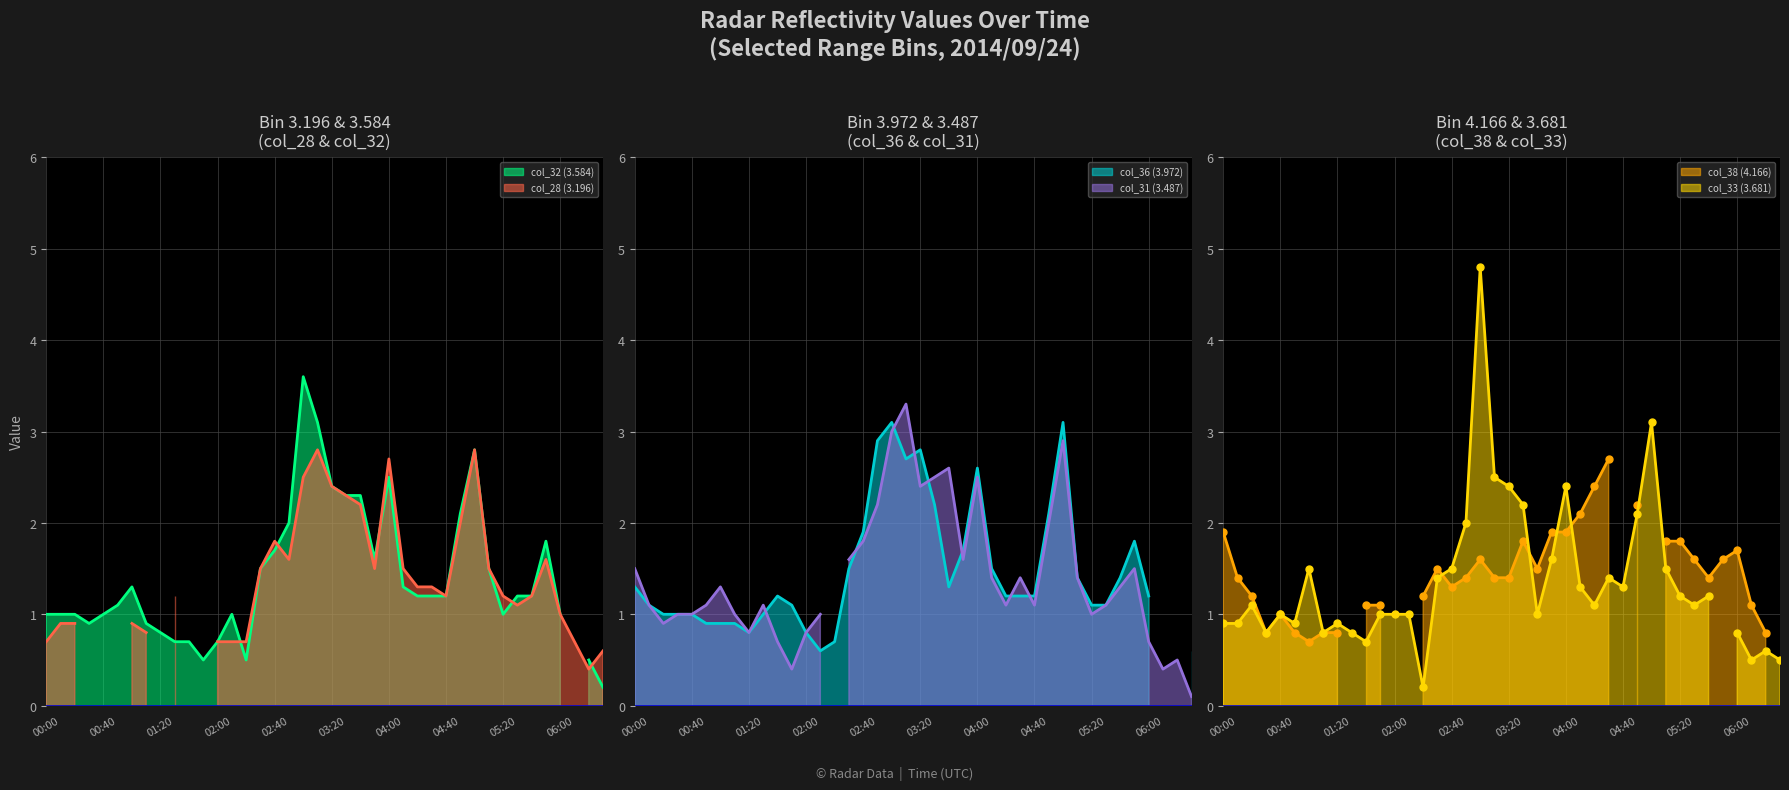

At how many categories does at least one series exceed 1?

32